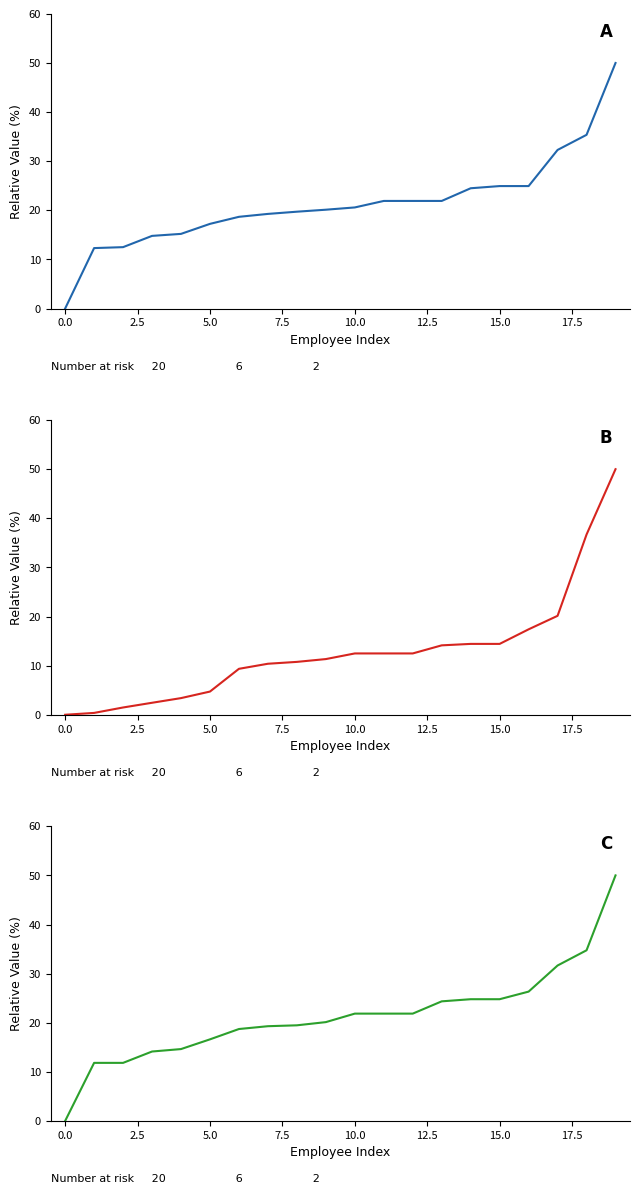

What is the value of the Sueldo Quincenal point at the 9th from the left?

19.5